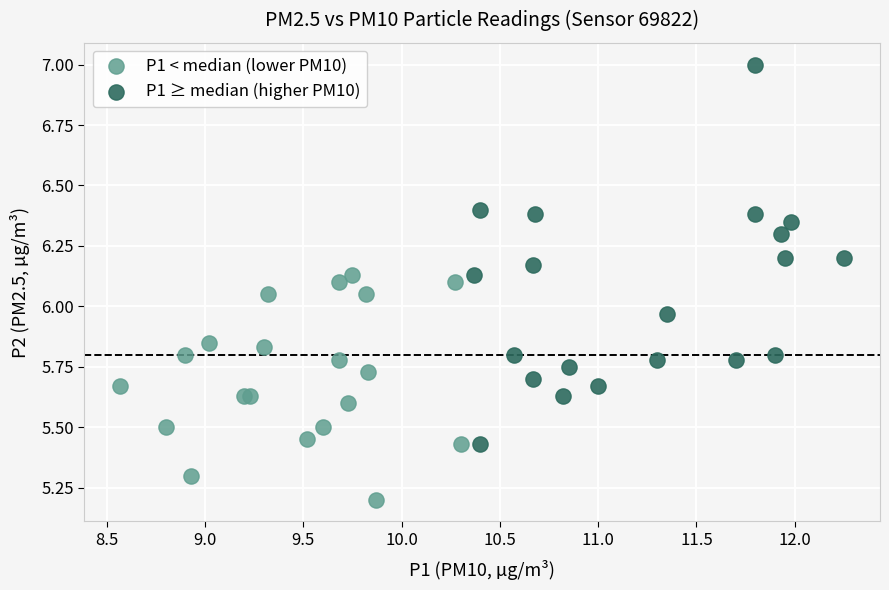

Which series contains the highest Y value?

P1 ≥ median (higher PM10)